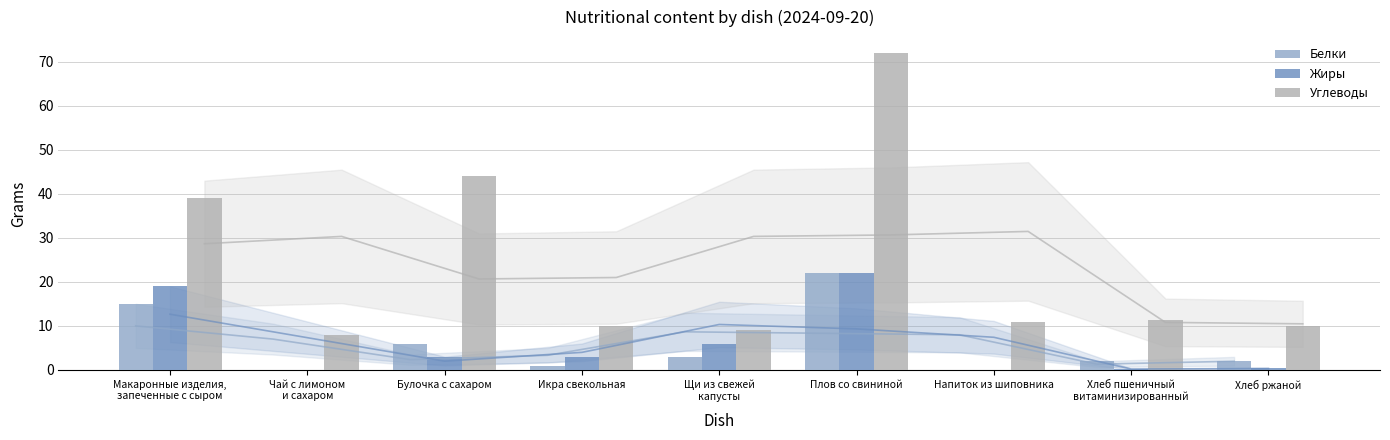

At which category is the sum across all series the highest?

Плов со свининой